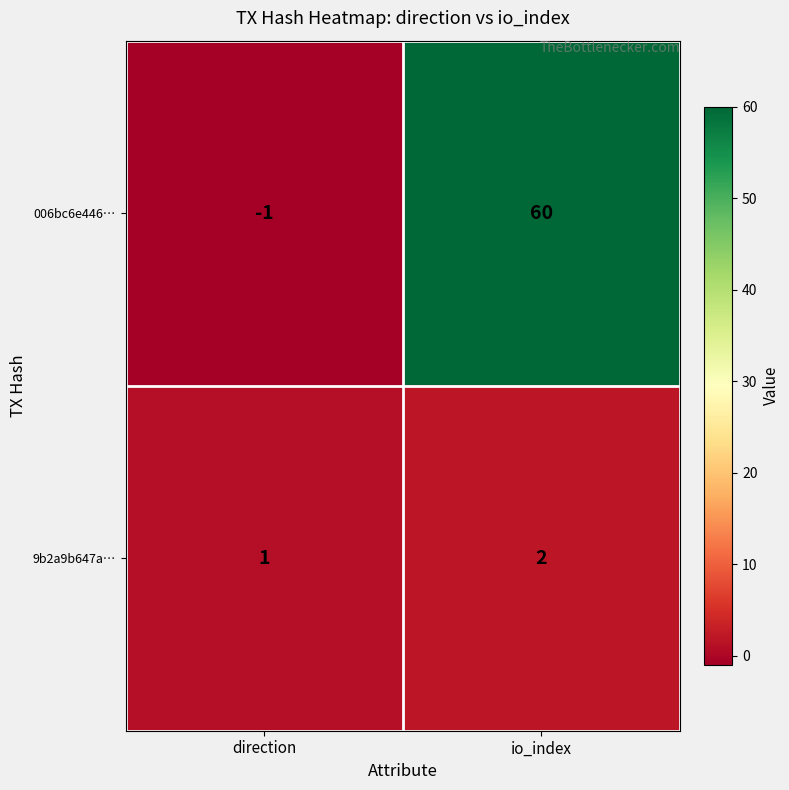

Where is 006bc6e446… nearest to the value 29?

direction